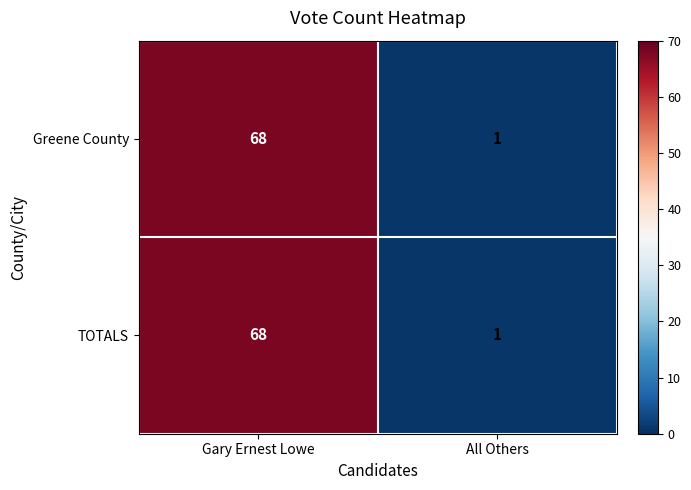

At which label is TOTALS closest to 34?

All Others